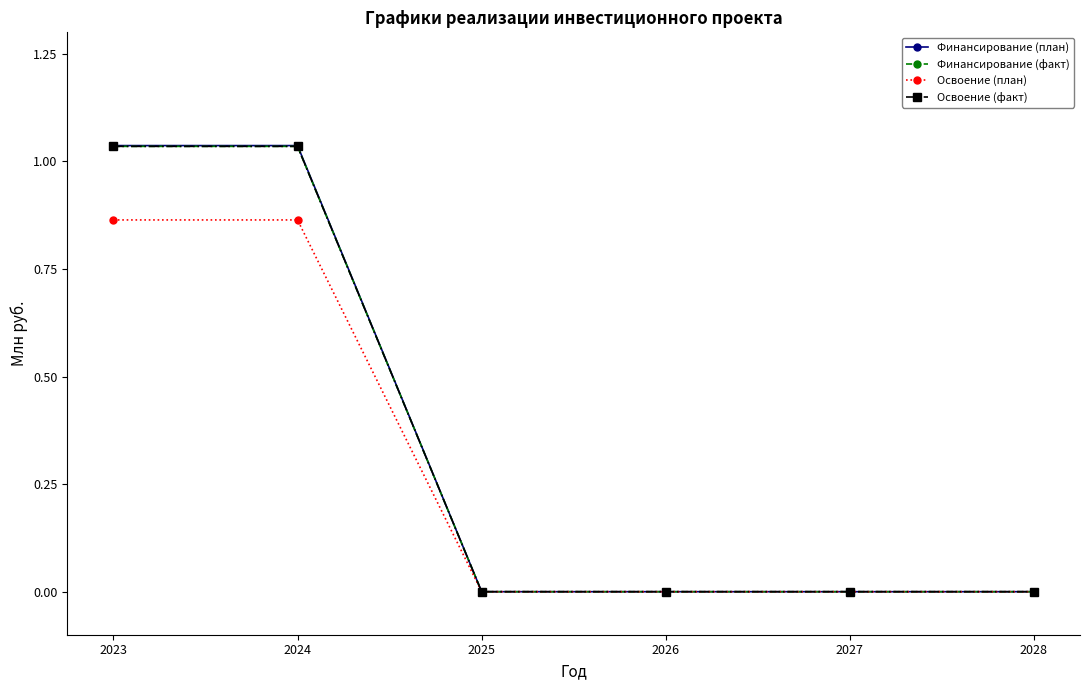

What is the total value across all series at 2024?

4.0